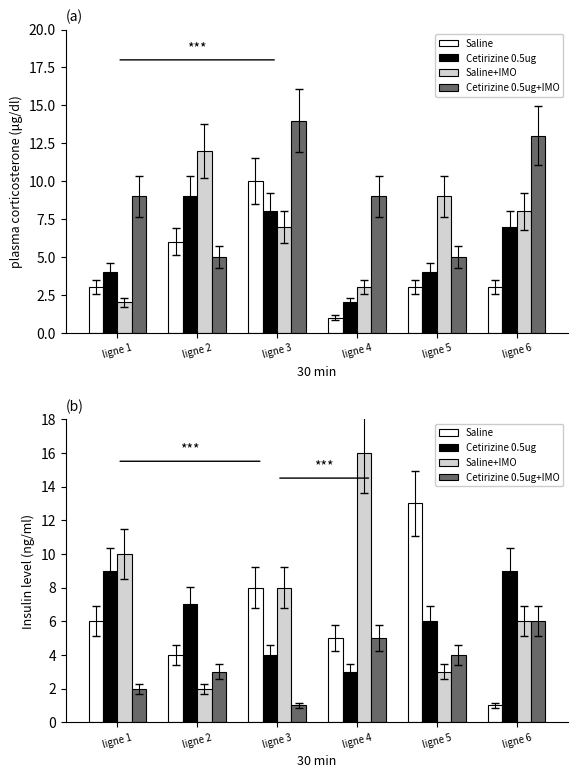

Between ligne 2 and ligne 3, which series saw the biggest shift?

Saline+IMO